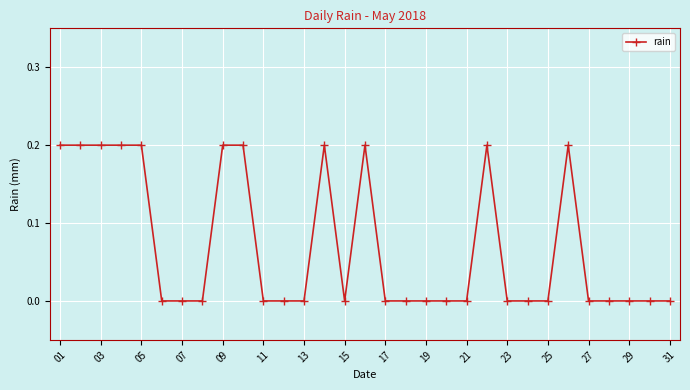

True or false: there are more than 0 points higher than both neighbors.

True